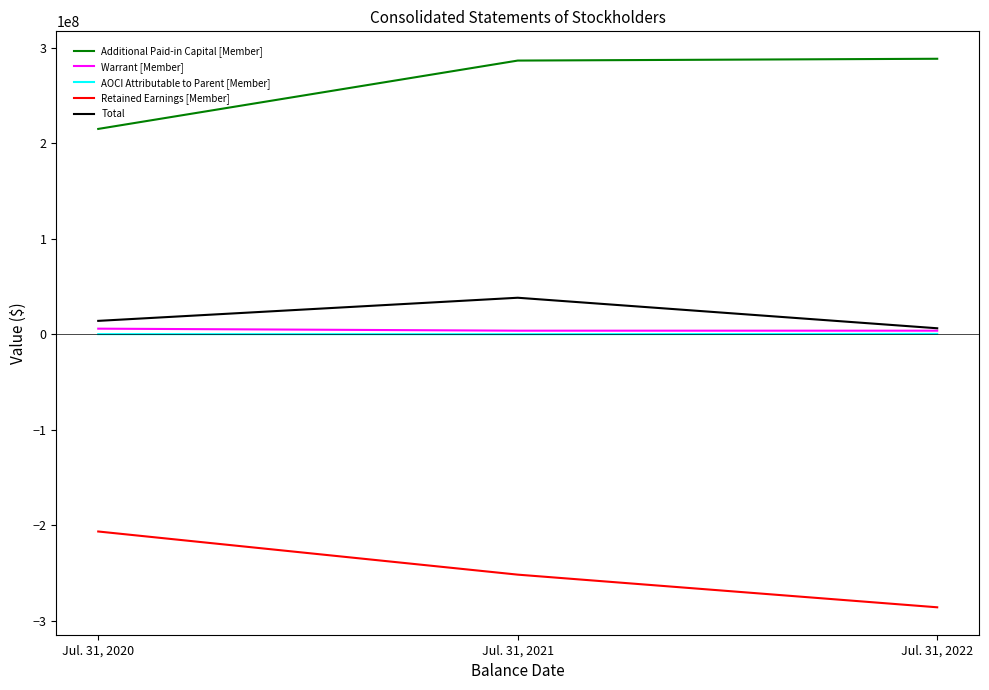

What is the spread (max minus min) of values at Jul. 31, 2021?

538119060